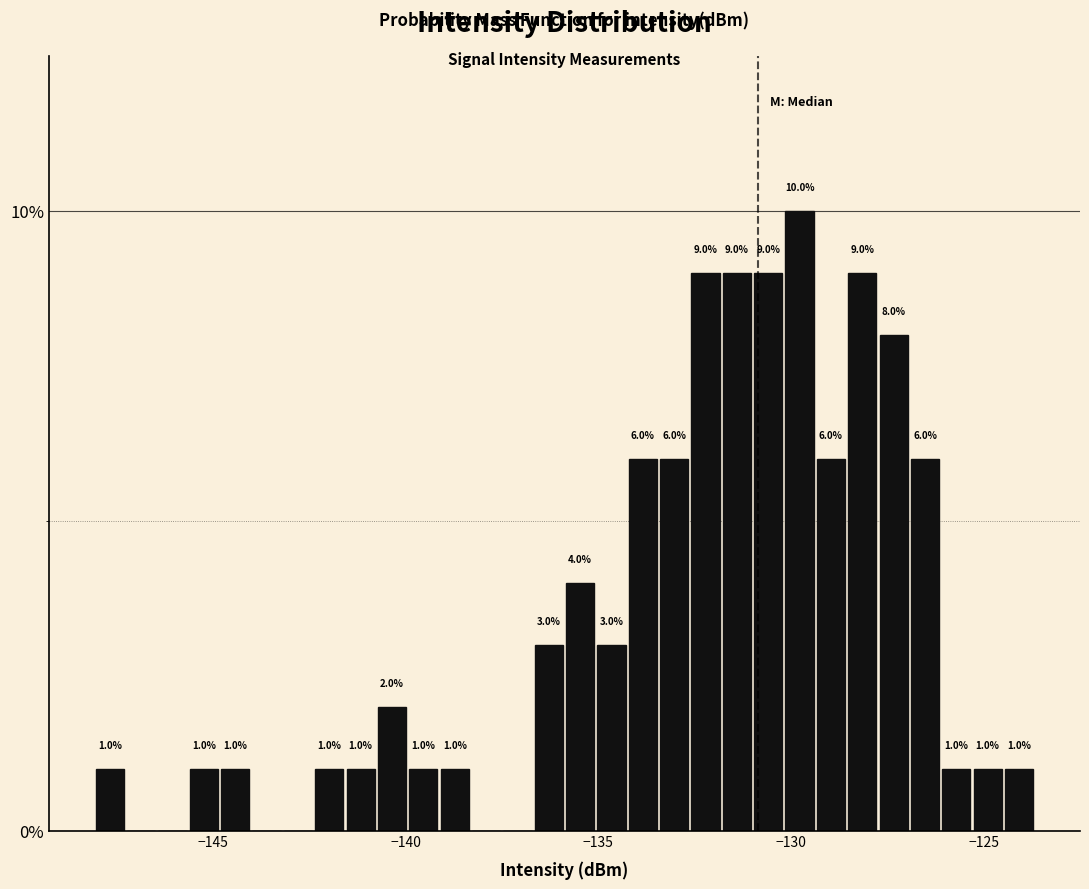

Around what value on the x-axis is the tallest bar? Give the approximate position of its centre, as read against the axis.

-130.0